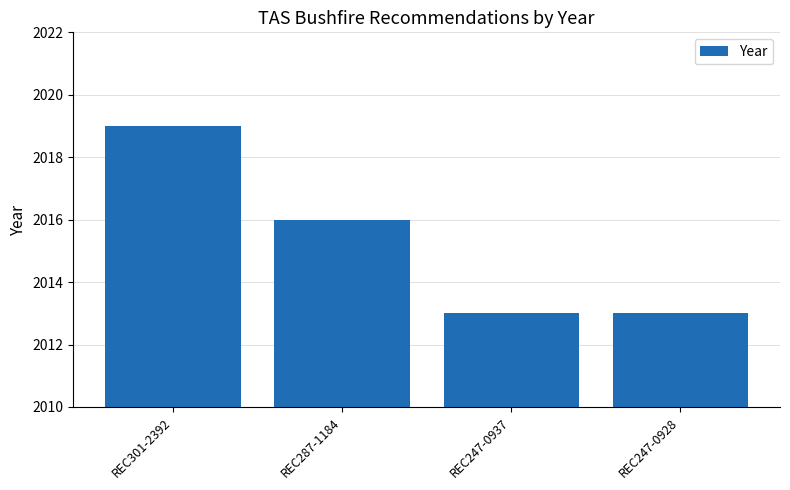

What is the label of the 2nd bar from the right?

REC247-0937